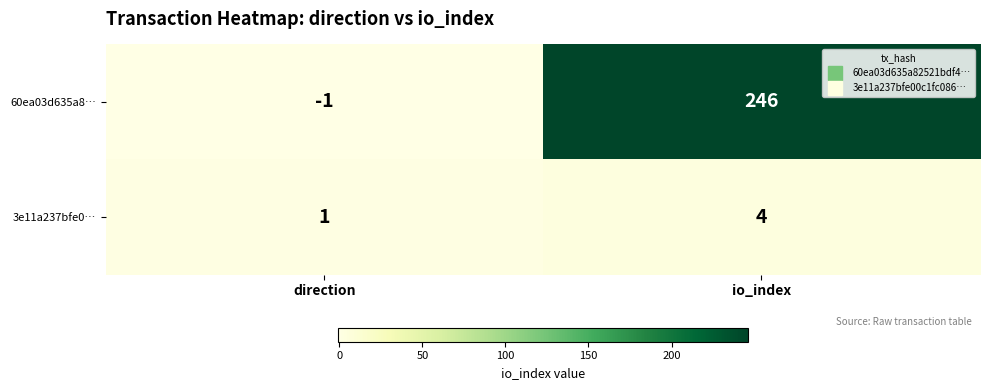

What value does the 3e11a237bfe0… series have at io_index?

4